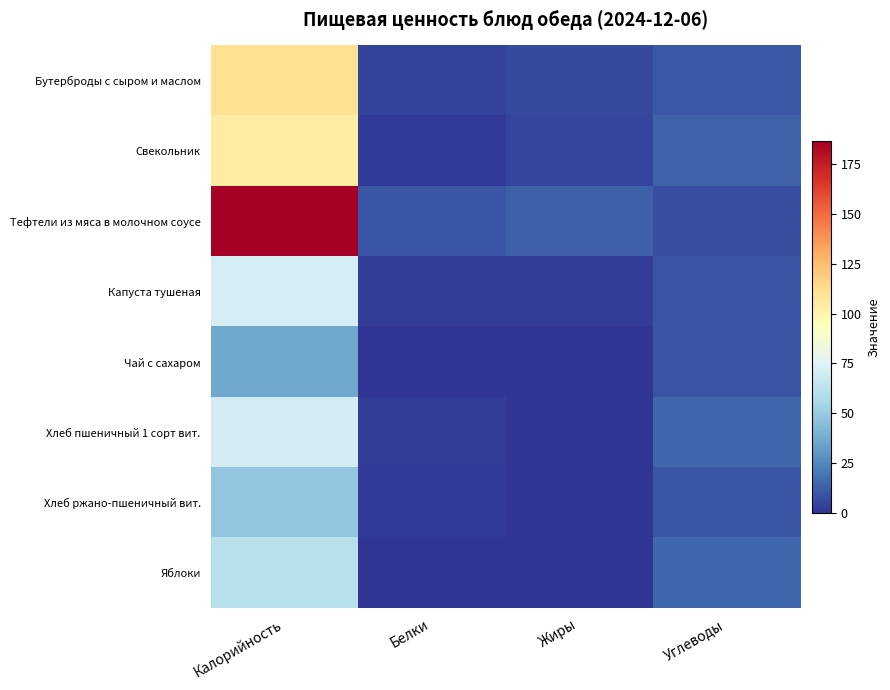

How many distinct data groups are displayed?

8